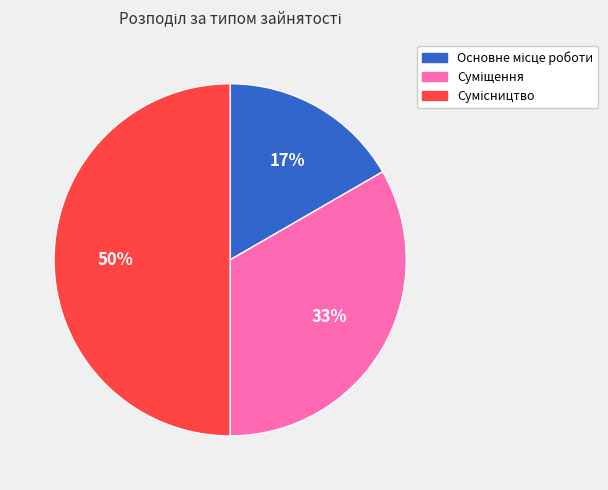

To the nearest percent, what is the difference between the largest and smallest slice percentages?

33%